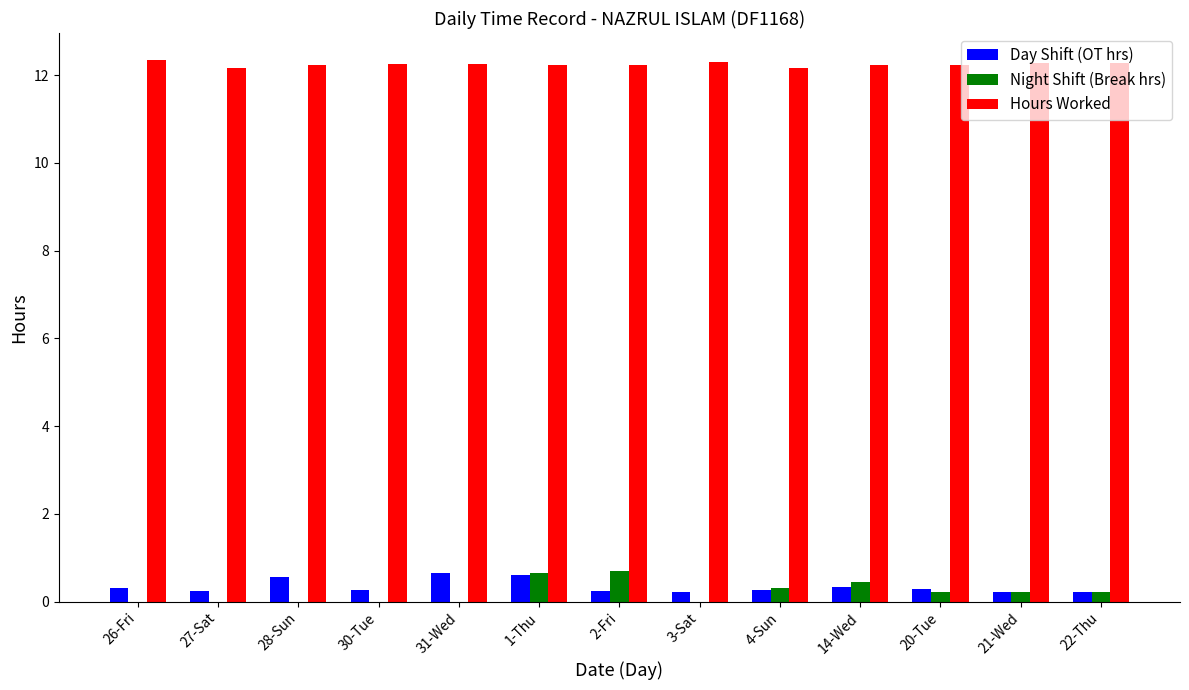

What is the maximum value shown in the chart?

12.3